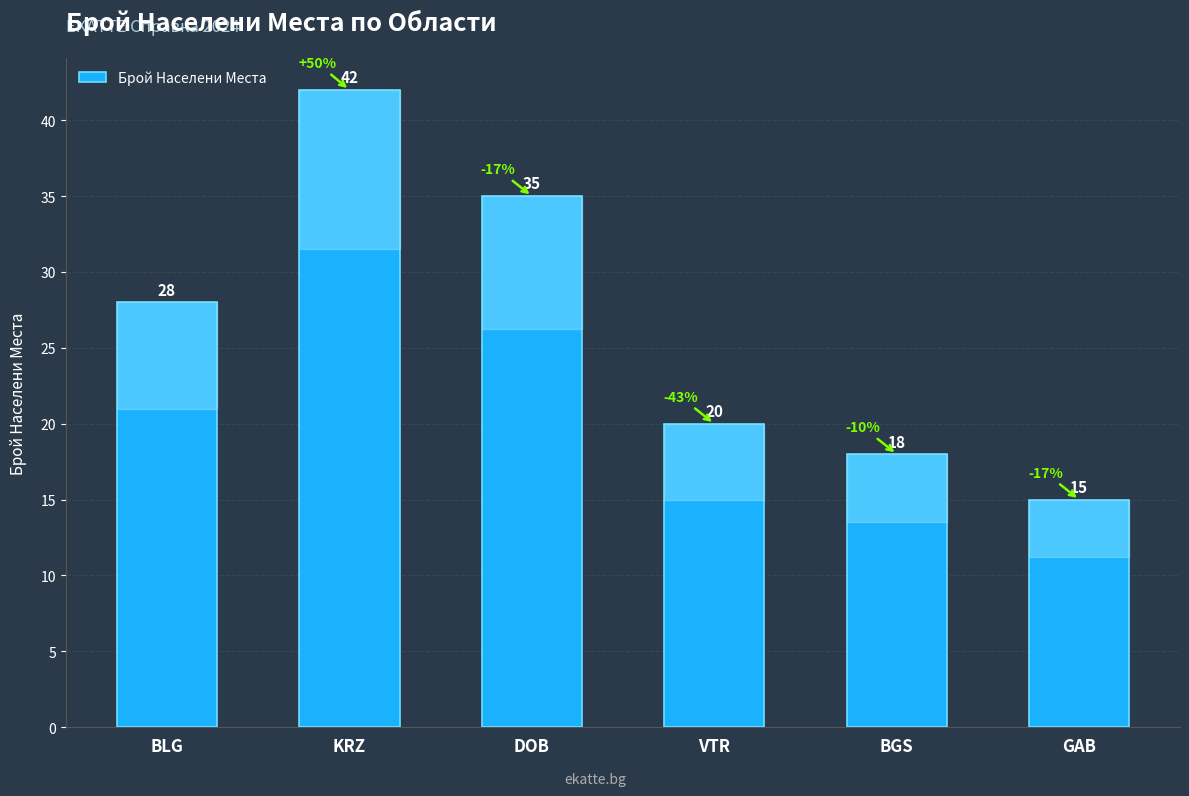

What is the change in value from VTR to GAB?

-5